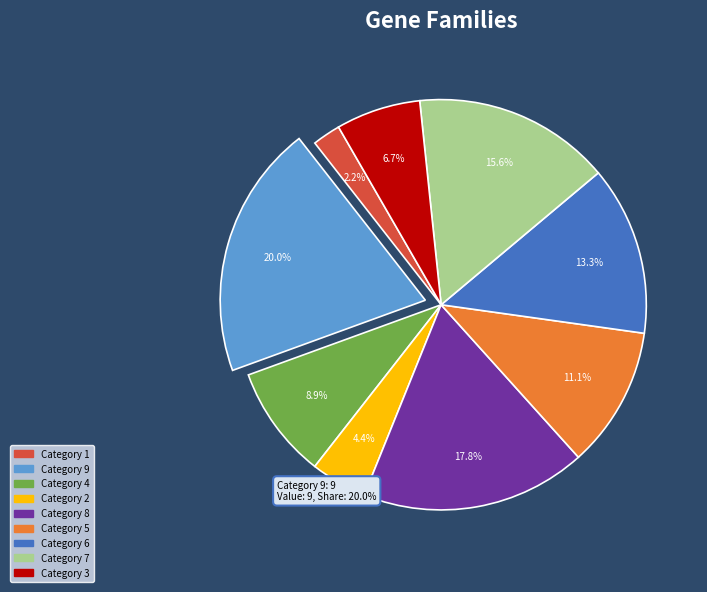

Is there any slice that represents more than half of the pie?

No